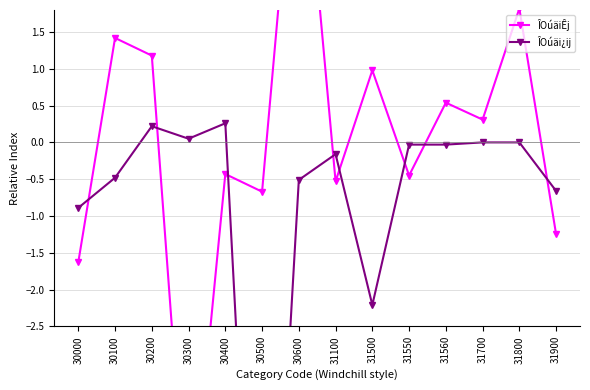

List the series in order of their overall mean, highest first.

ÎOúäiÊj, ÎOúäi¿ij